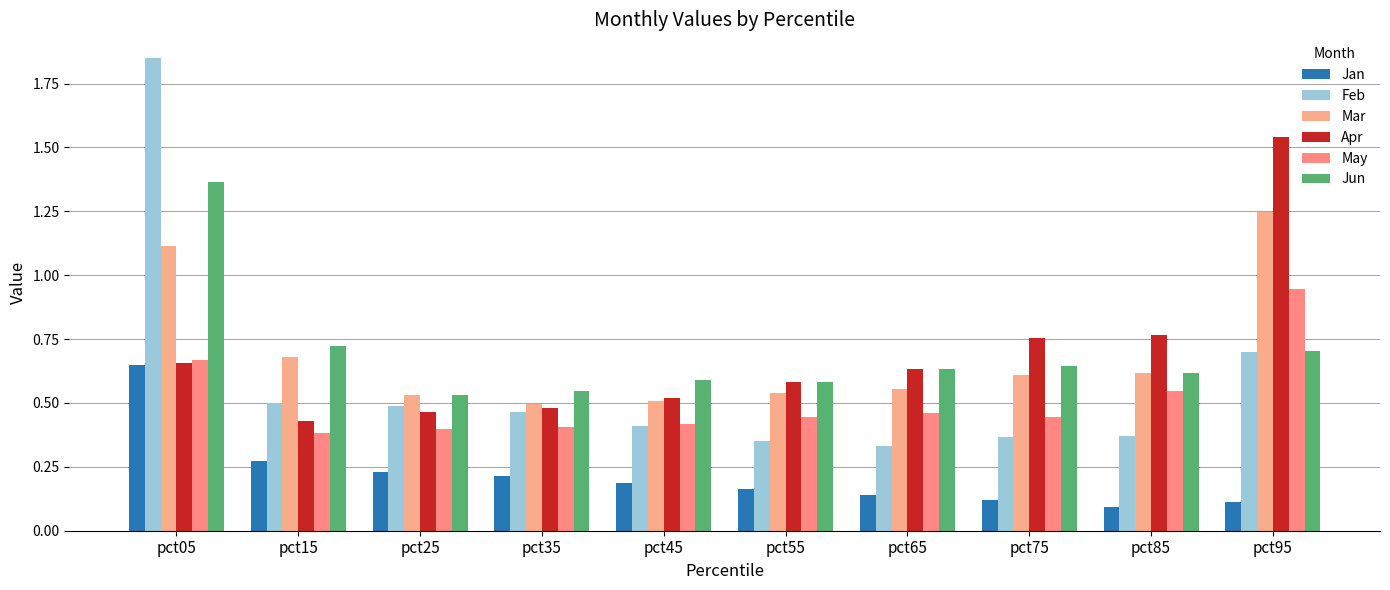

What is the minimum value for Jan?

0.1